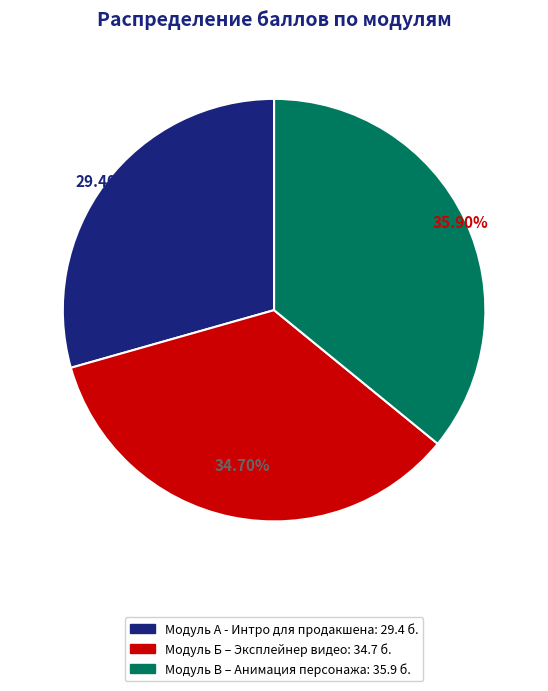

Which slice is the smallest?

Модуль А - Интро для продакшена